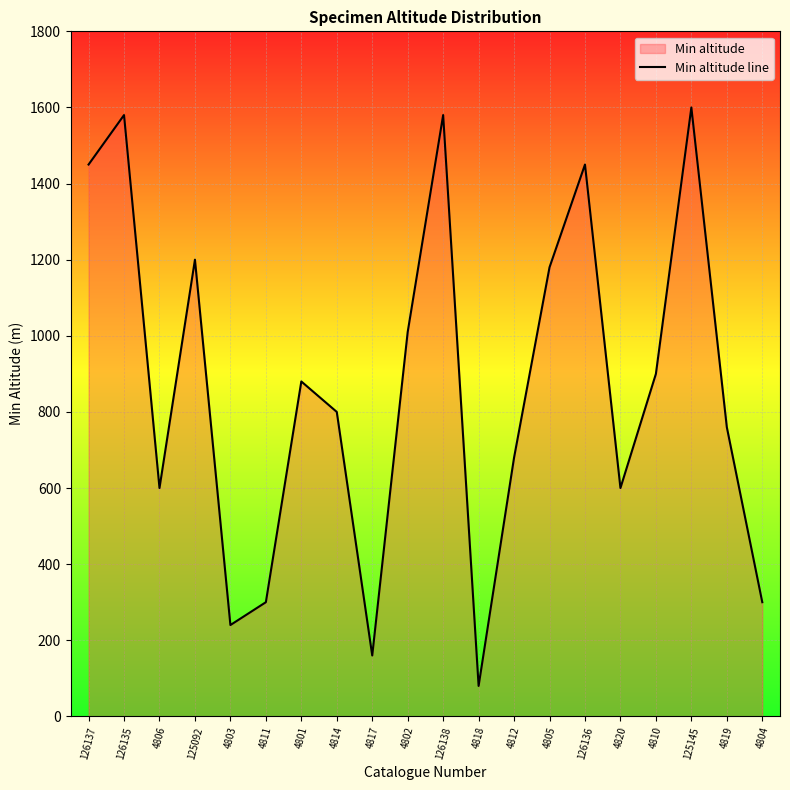

How many values exceed 880?

9